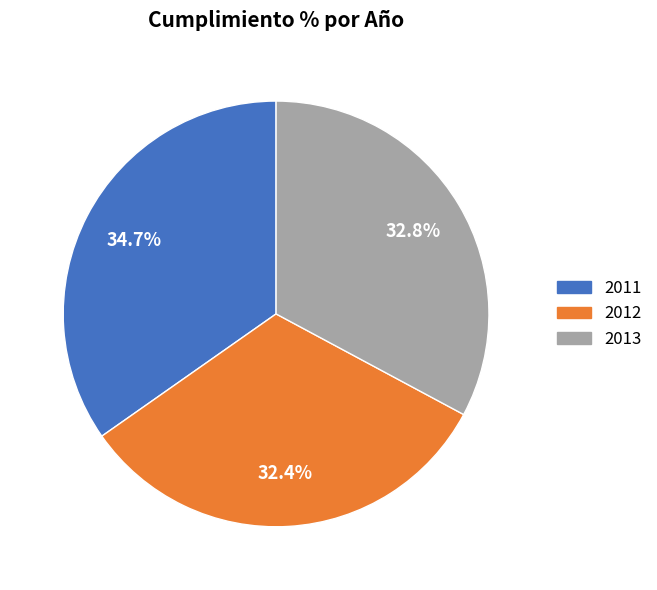

Is 2012 the majority of the pie?

No